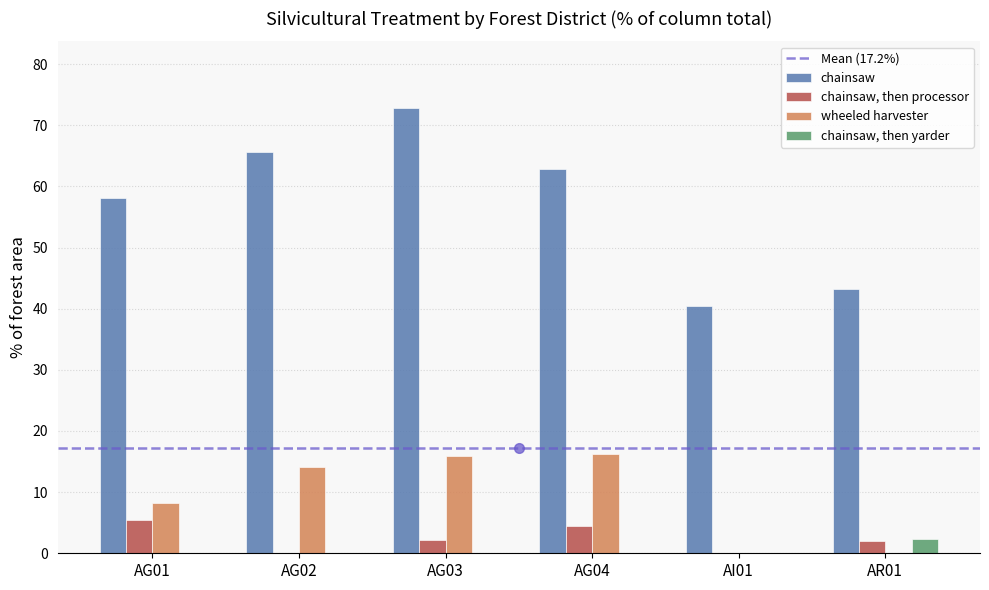

Count the number of data series in this chart.

4